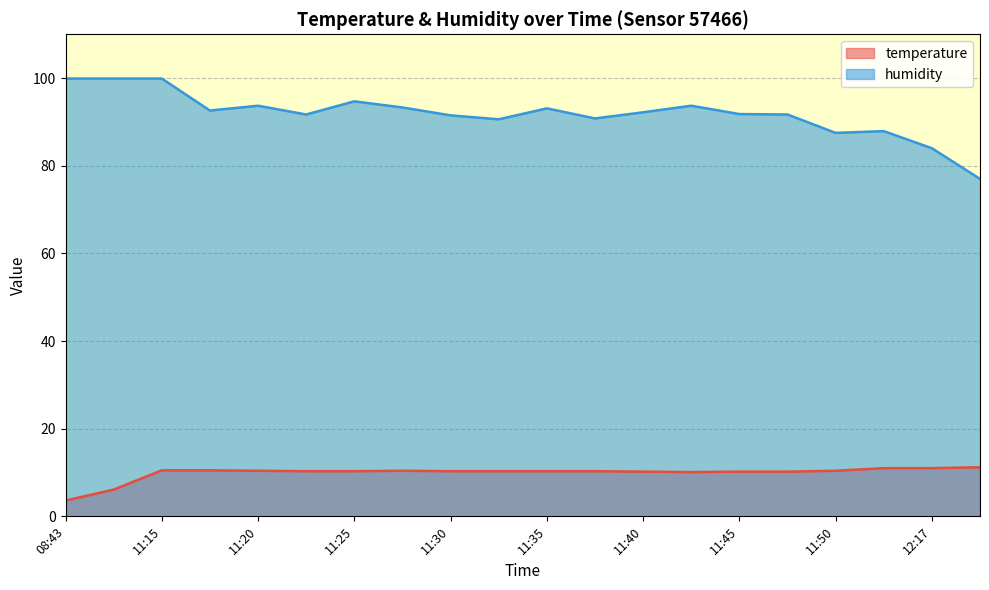

At which category does temperature reach its first local valley?

11:43